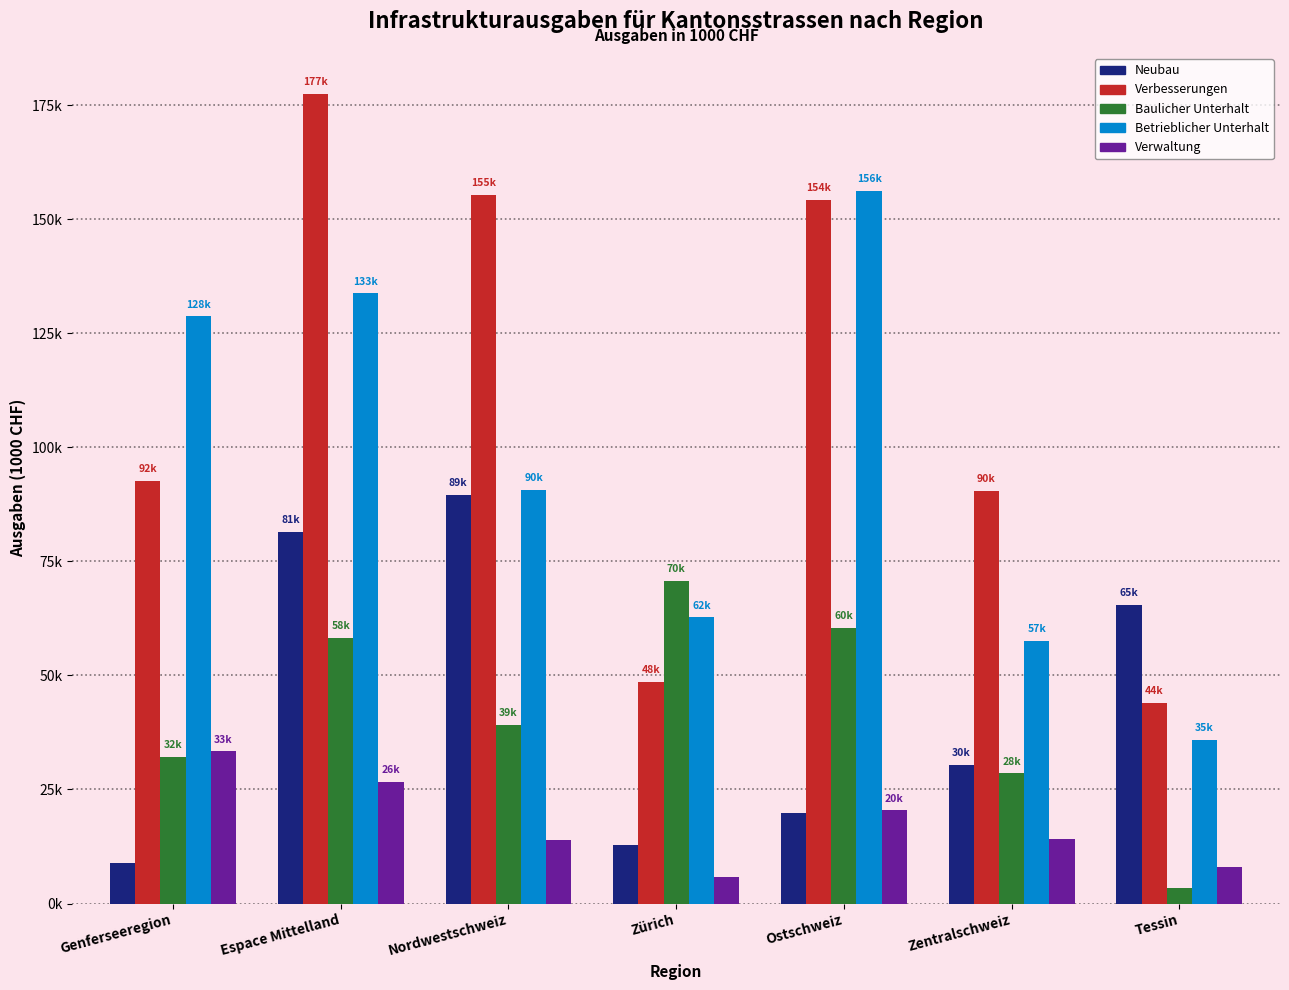

The value of Verbesserungen at Ostschweiz is 154298. True or false?

True